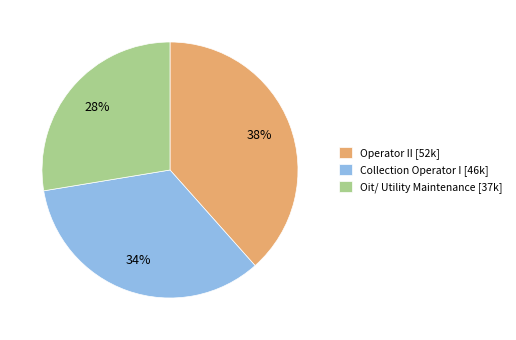

To the nearest percent, what percentage of the pie is Operator II?

38%